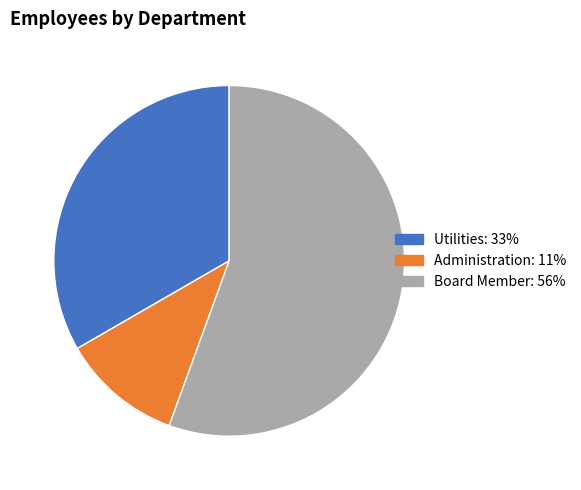

Does any single category account for the majority?

Yes